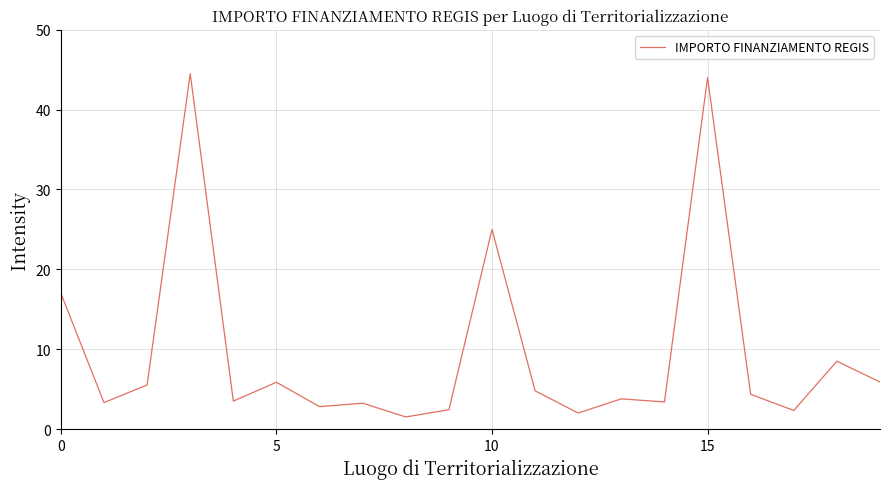

What is the minimum value shown in the chart?

1.5